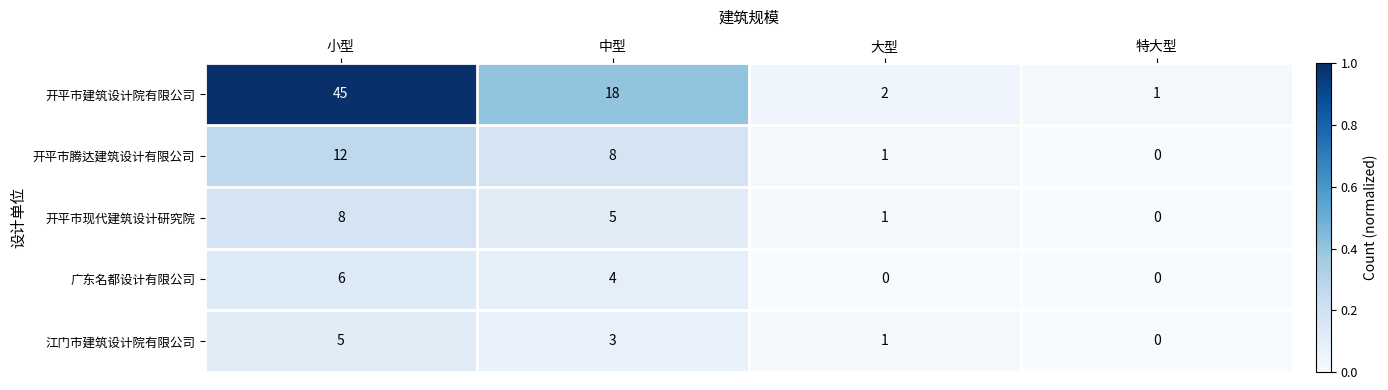

What is the sum of all 开平市现代建筑设计研究院 values?

14